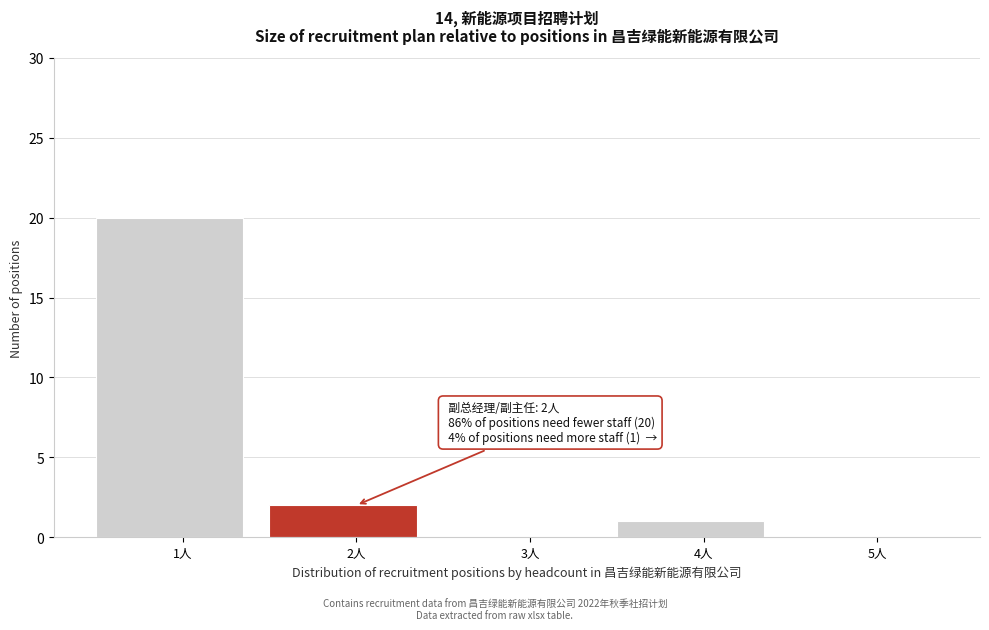

Which range on the x-axis has the tallest bar?

0.5 to 1.5